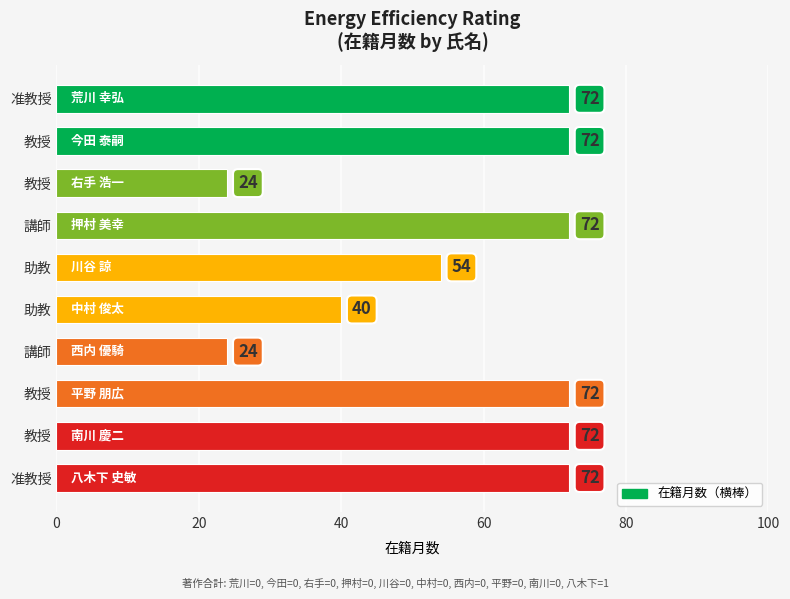

Count the number of data series in this chart.

1